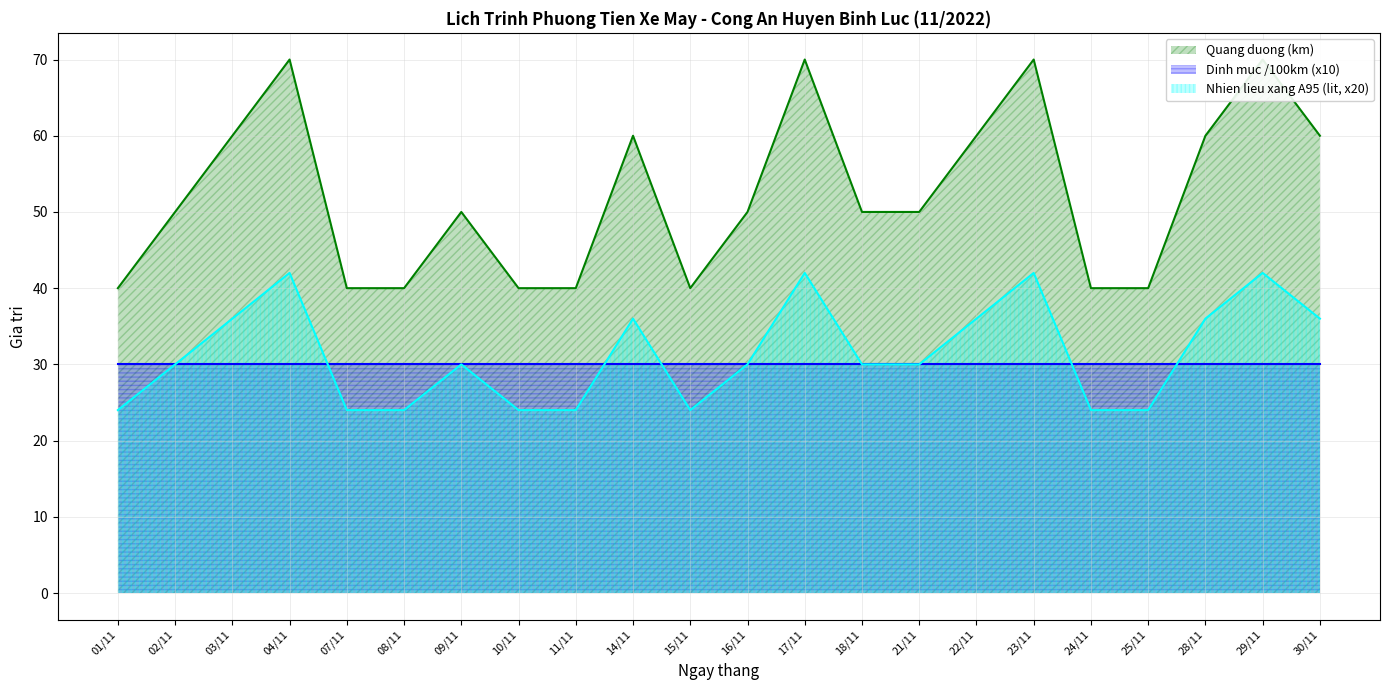

The value of Nhien lieu xang A95 (lit, x20) at 03/11 is 15. True or false?

False